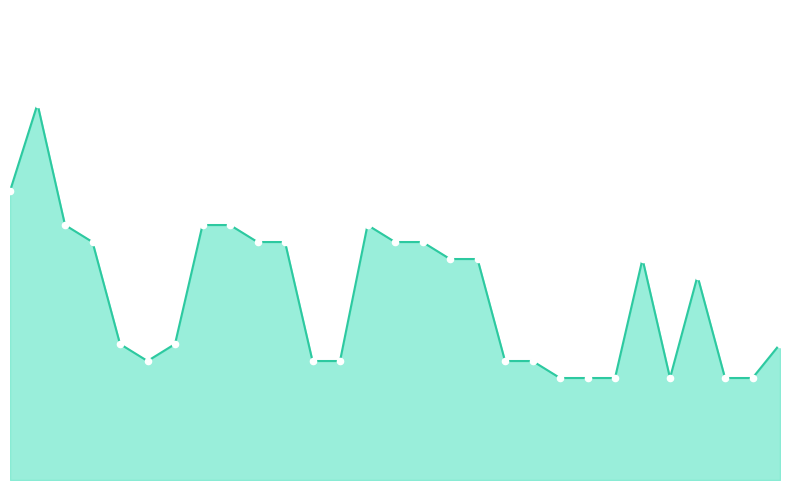

Is the value of Points at 15 greater than the value of Avg Rating line at 28?

Yes